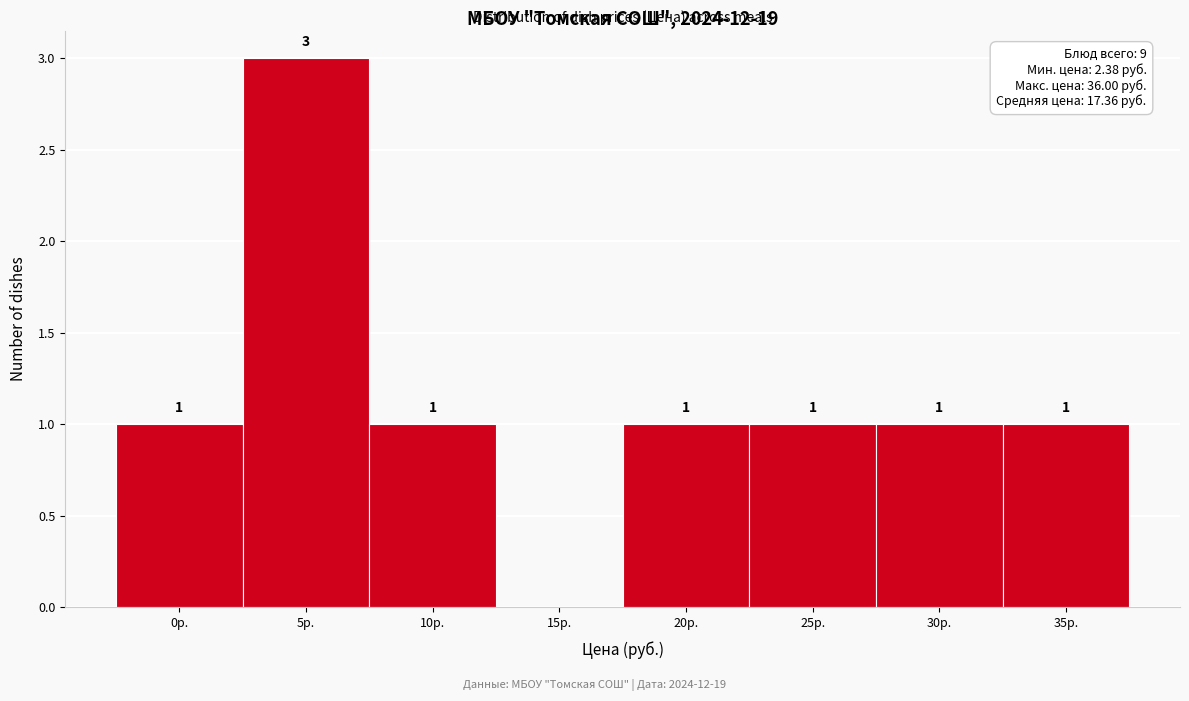

Reading right to left, list all the values displayed in this chart.

35р.=1	30р.=1	25р.=1	20р.=1	15р.=0	10р.=1	5р.=3	0р.=1